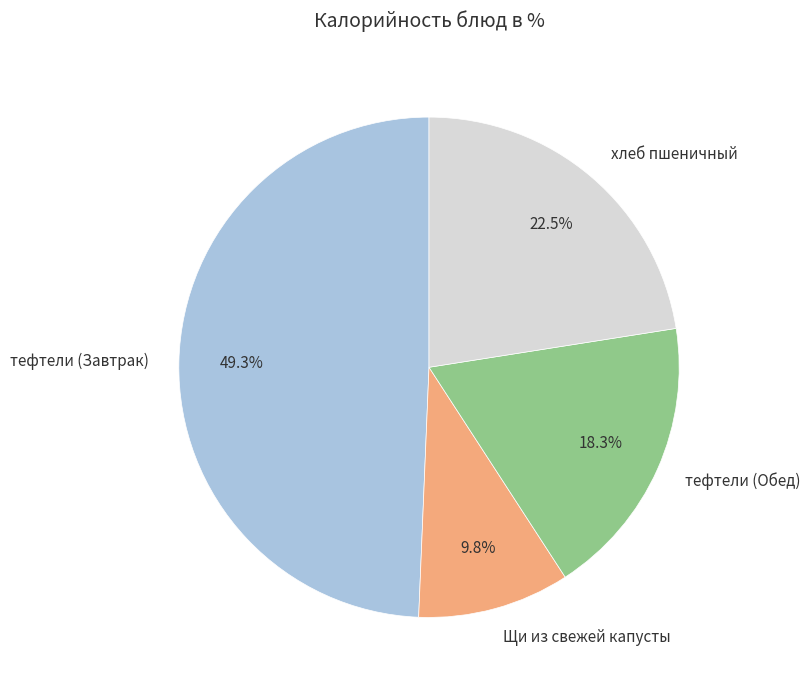

Which slice is the smallest?

Щи из свежей капусты